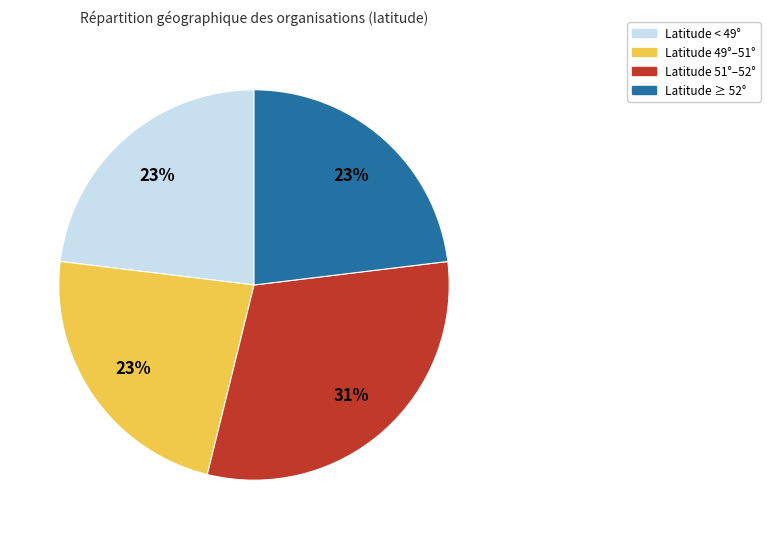

Is there any slice that represents more than half of the pie?

No